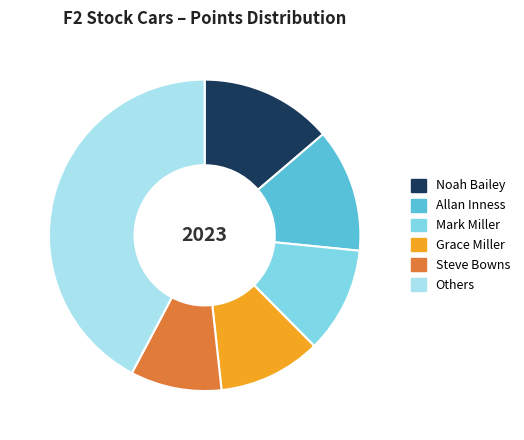

Is the sum of Steve Bowns and Mark Miller greater than half?

No